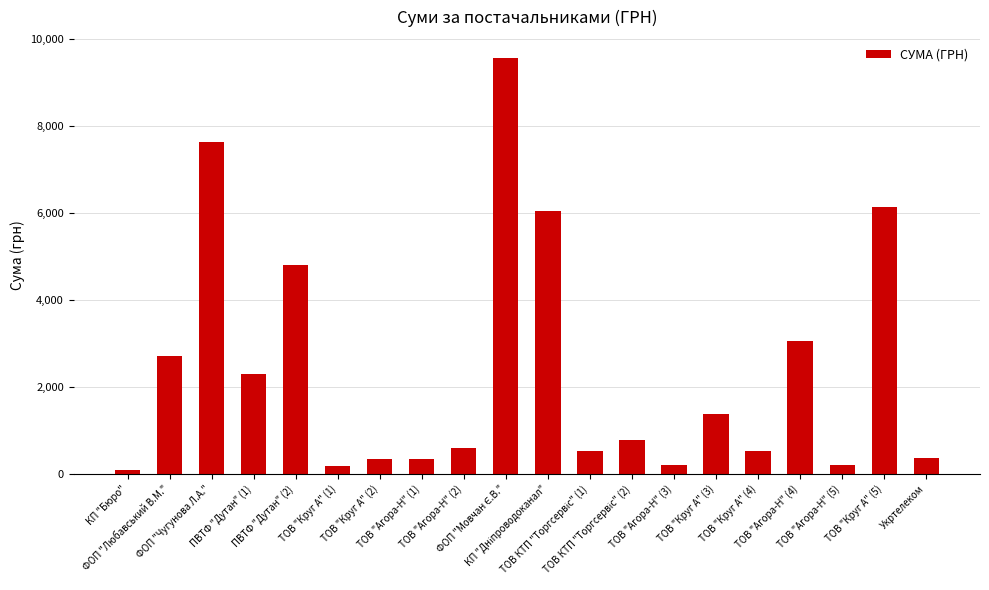

At which label does the data first exceed 792?

ФОП "Любавський В.М."